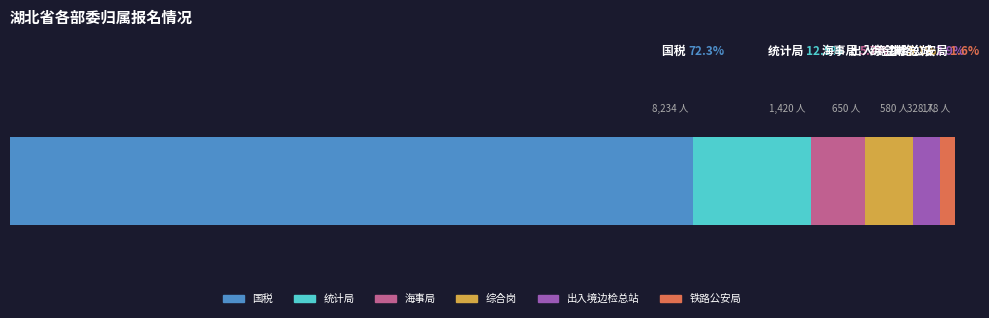

What is the label of the 2nd bar from the right?

出入境边检总站